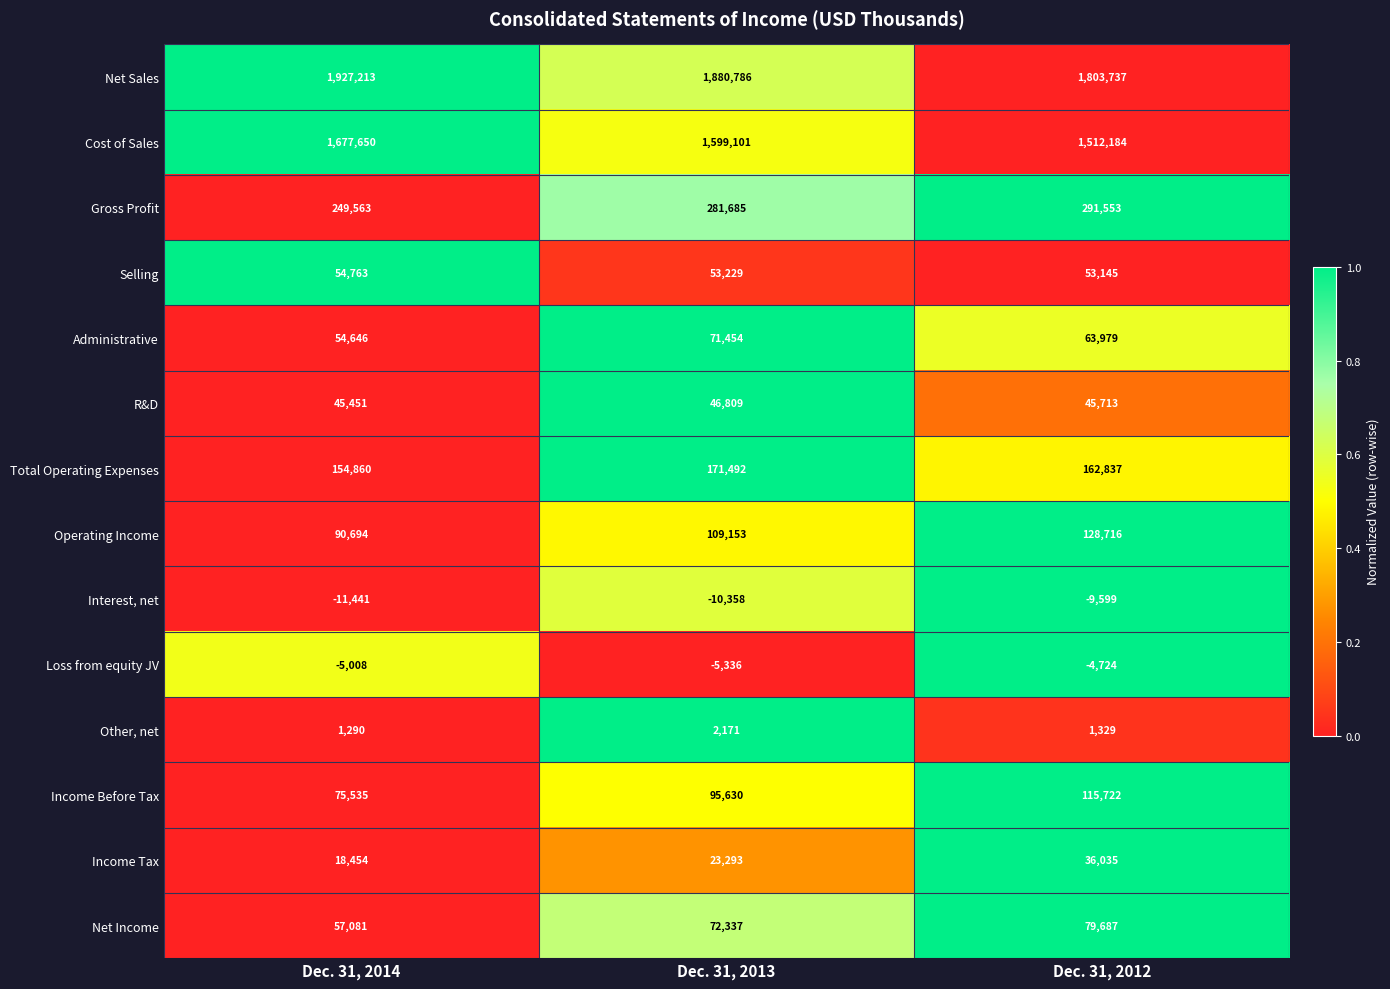

What is the average value of the Cost of Sales series?

1596312